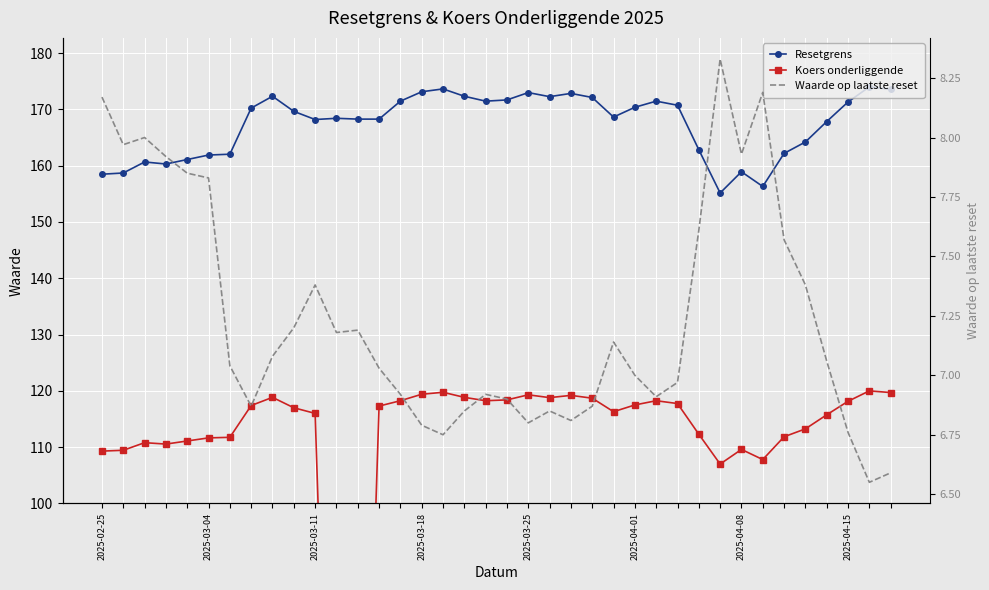

Which series ends up on top after the final intersection of Koers onderliggende and Waarde op laatste reset?

Koers onderliggende